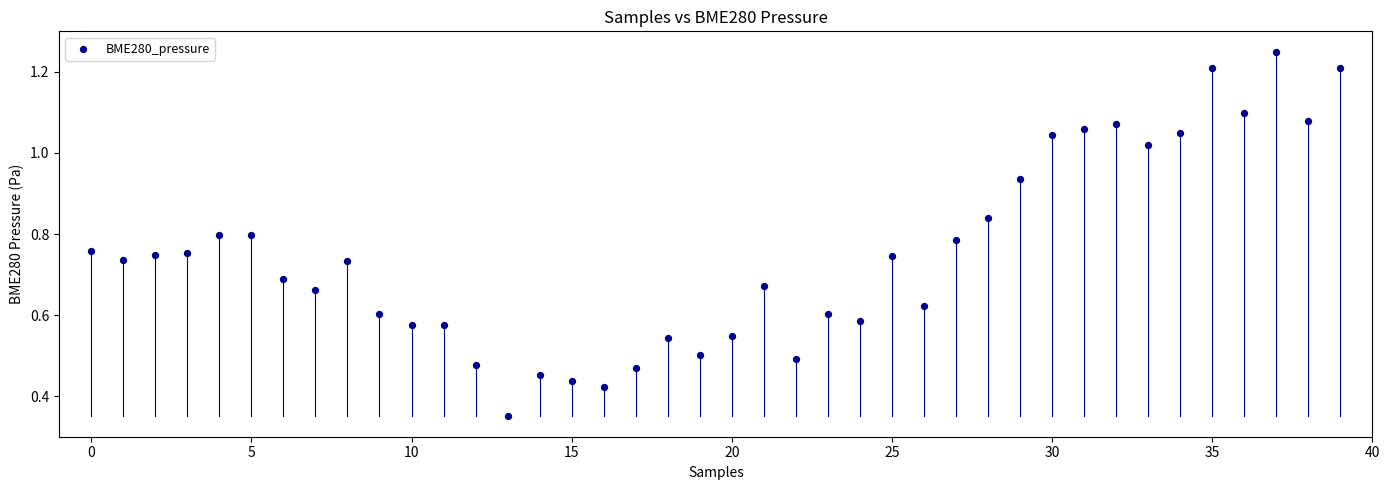

How many points are shown in the scatter plot?

40